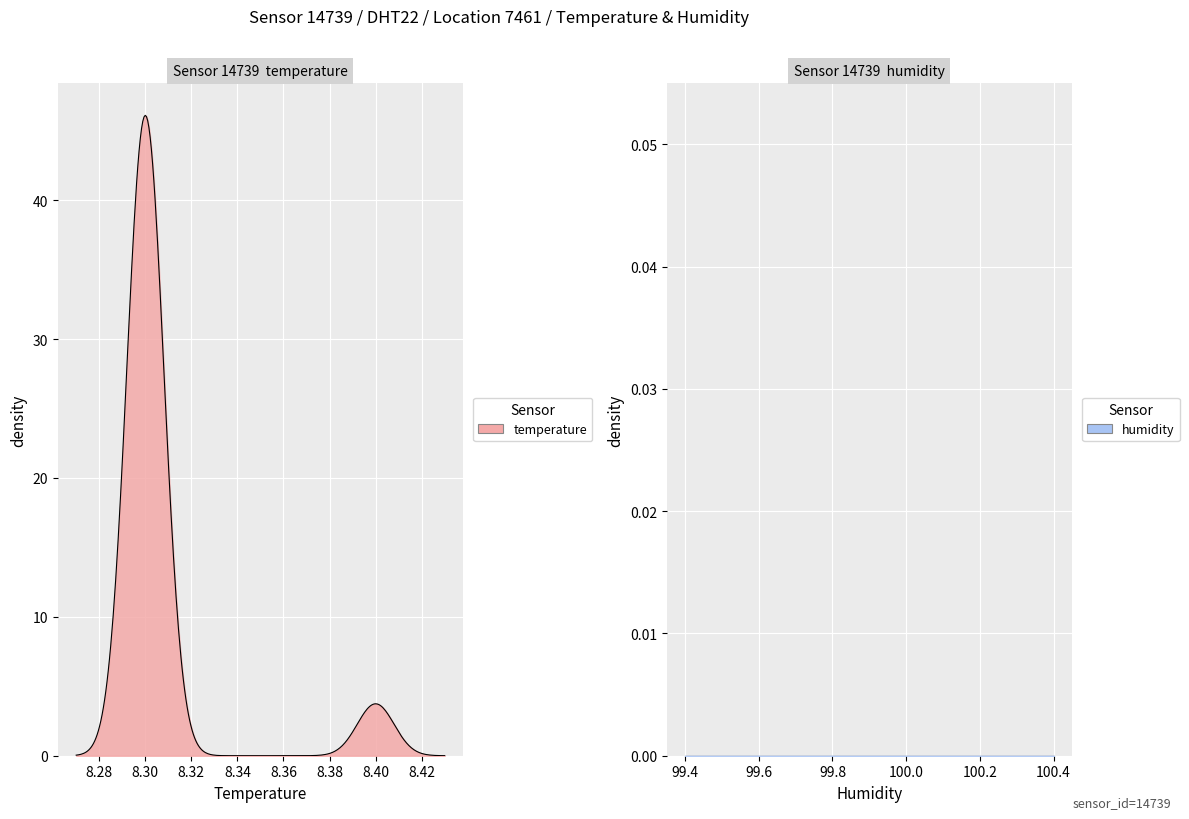

Reading left to right, what are all the values shown in this chart?

temperature: 8.3	8.4	8.4	8.3	8.3	8.3	8.3	8.4	8.3	8.3	8.3	8.3	8.3	8.3	8.3	8.3	8.3	8.3	8.3	8.3	8.3	8.3	8.3	8.3	8.3	8.3	8.3	8.3	8.3	8.3	8.3	8.3	8.3	8.3	8.3	8.3	8.3	8.3	8.3	8.3
humidity: 99.9	99.9	99.9	99.9	99.9	99.9	99.9	99.9	99.9	99.9	99.9	99.9	99.9	99.9	99.9	99.9	99.9	99.9	99.9	99.9	99.9	99.9	99.9	99.9	99.9	99.9	99.9	99.9	99.9	99.9	99.9	99.9	99.9	99.9	99.9	99.9	99.9	99.9	99.9	99.9